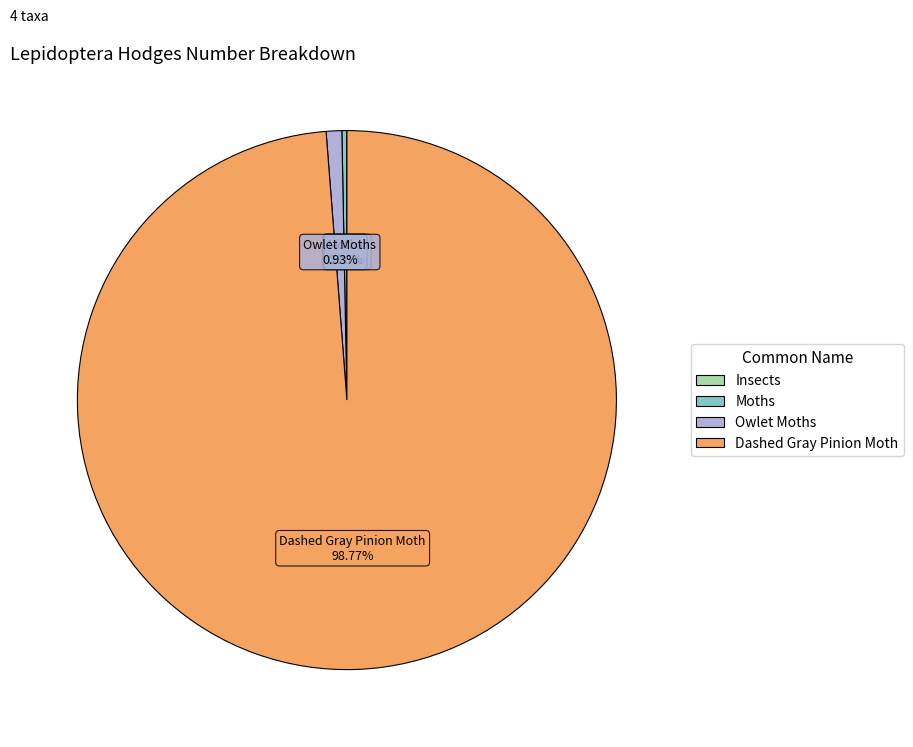

Which has a higher value, Dashed Gray Pinion Moth or Owlet Moths?

Dashed Gray Pinion Moth